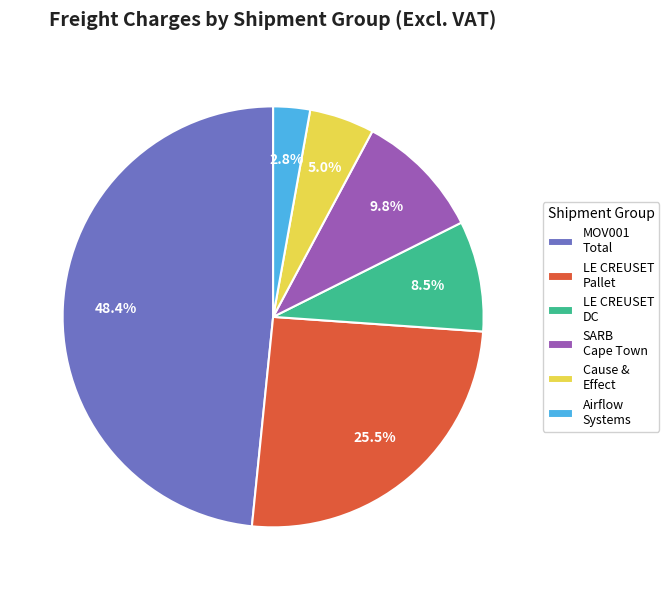

Do SARB Cape Town and LE CREUSET DC together represent more than half of the pie?

No